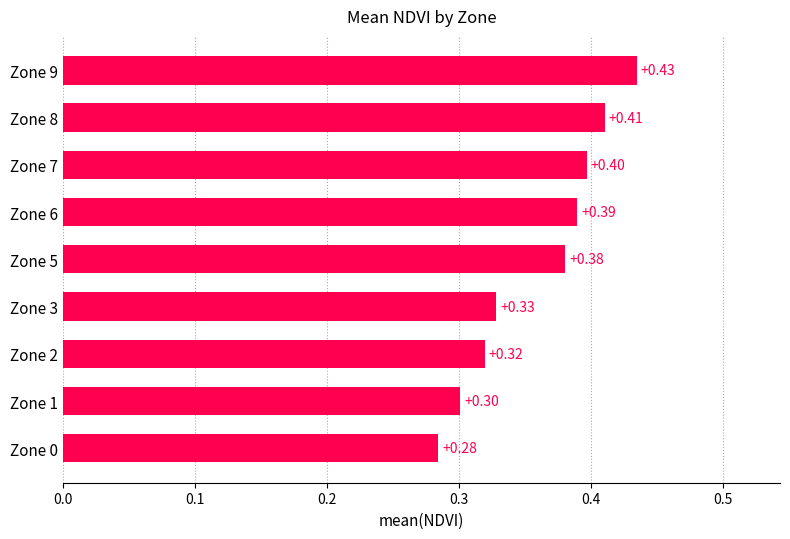

Count the values in the range 0 to 1.

9